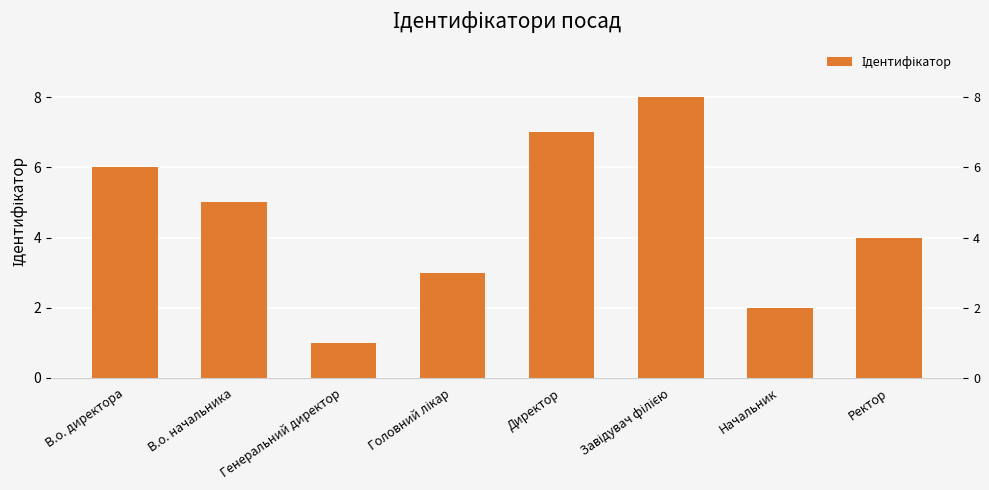

How many data points are less than 5?

4